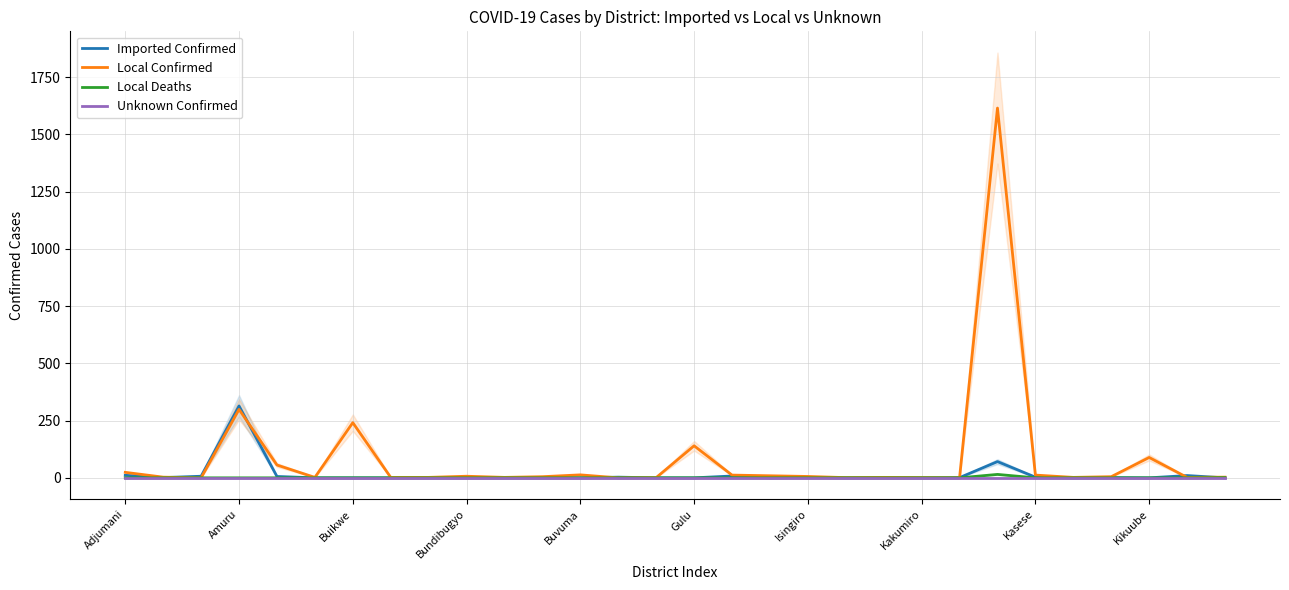

At which category does the chart reach its peak across all series?

23